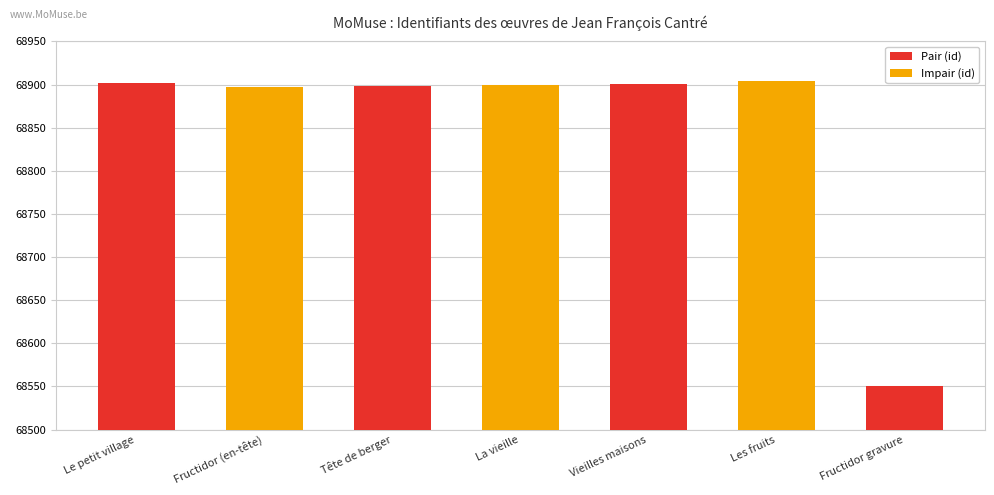

What is the ratio of the value at Les fruits to the value at Vieilles maisons?

1.0